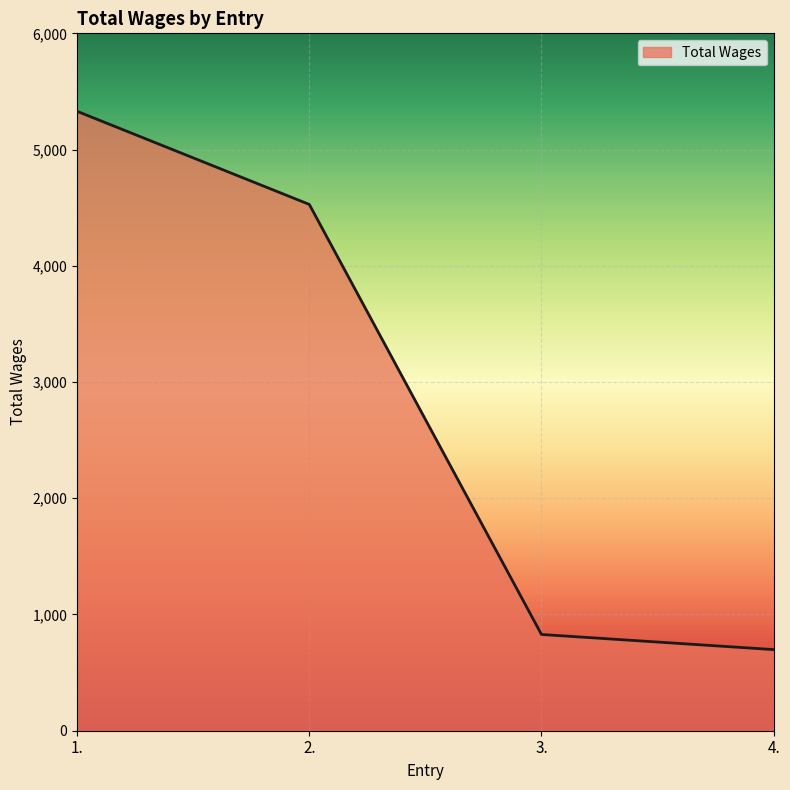

Which label corresponds to the smallest value in the chart?

4.